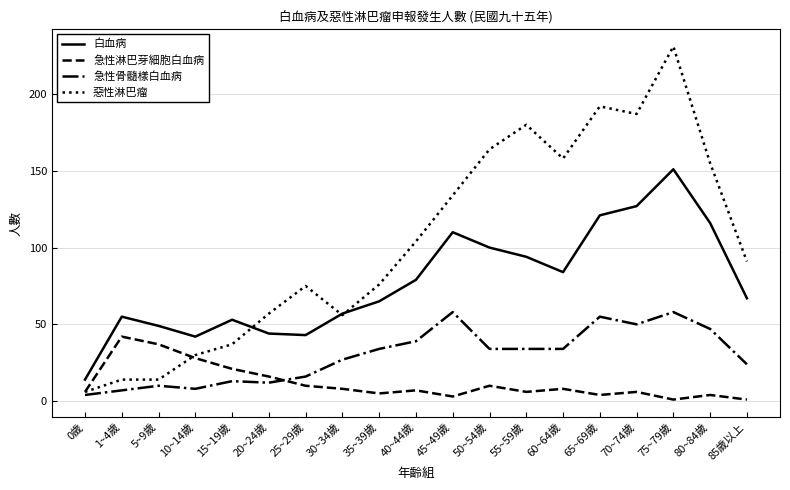

How many lines are shown in the chart?

4